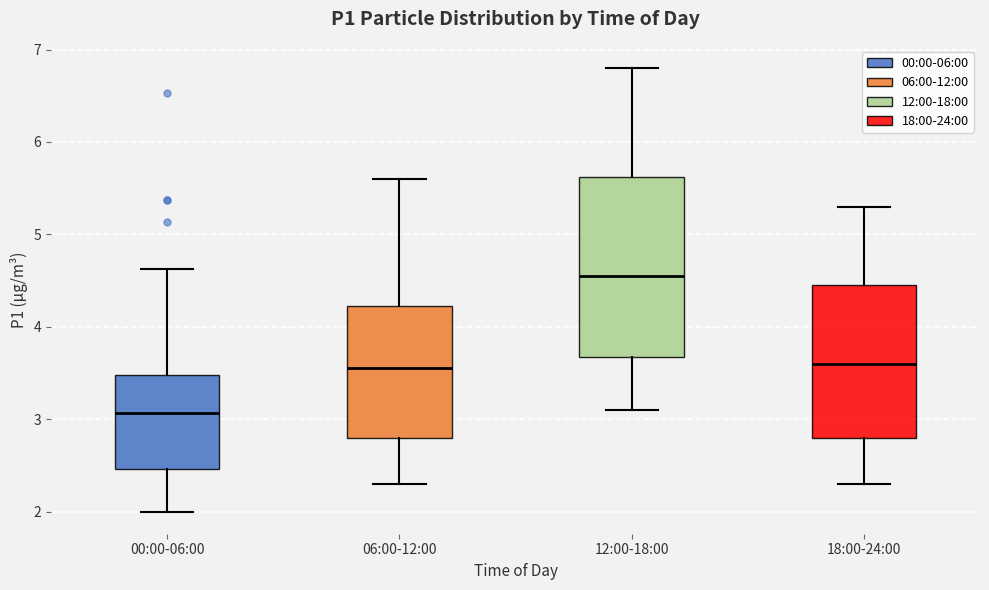

Where is the lower edge of the box for 06:00-12:00 on the y-axis? The values are not printed on the chart, so give them approximately, as read against the axis.

2.8